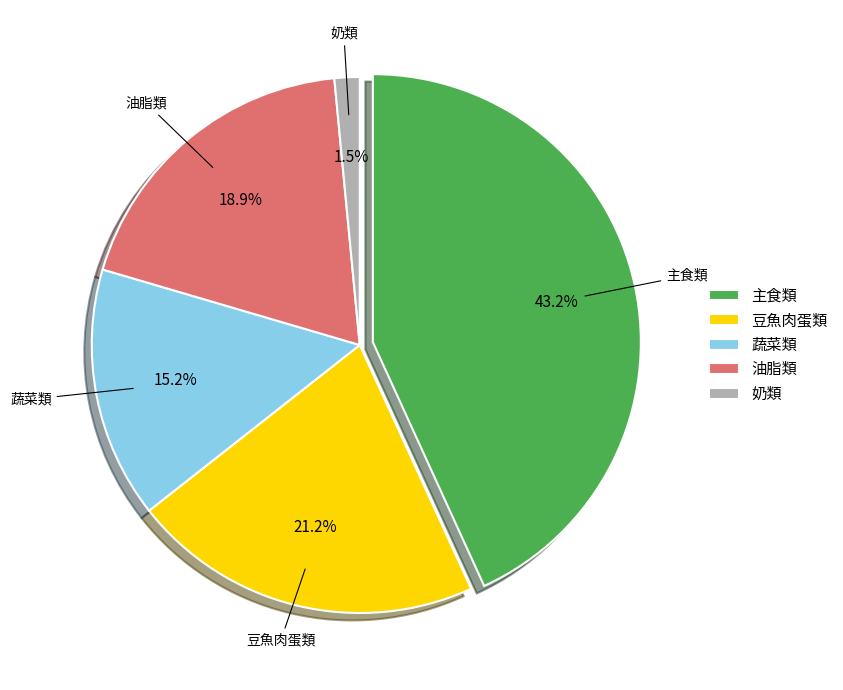

Is it true that 蔬菜類 is 15% of the pie?

True